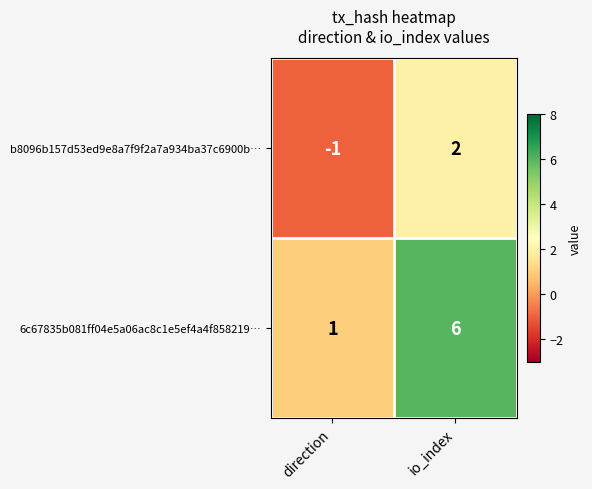

Is the value of 6c67835b081ff04e5a06ac8c1e5ef4a4f858219… at direction greater than the value of b8096b157d53ed9e8a7f9f2a7a934ba37c6900b… at direction?

Yes